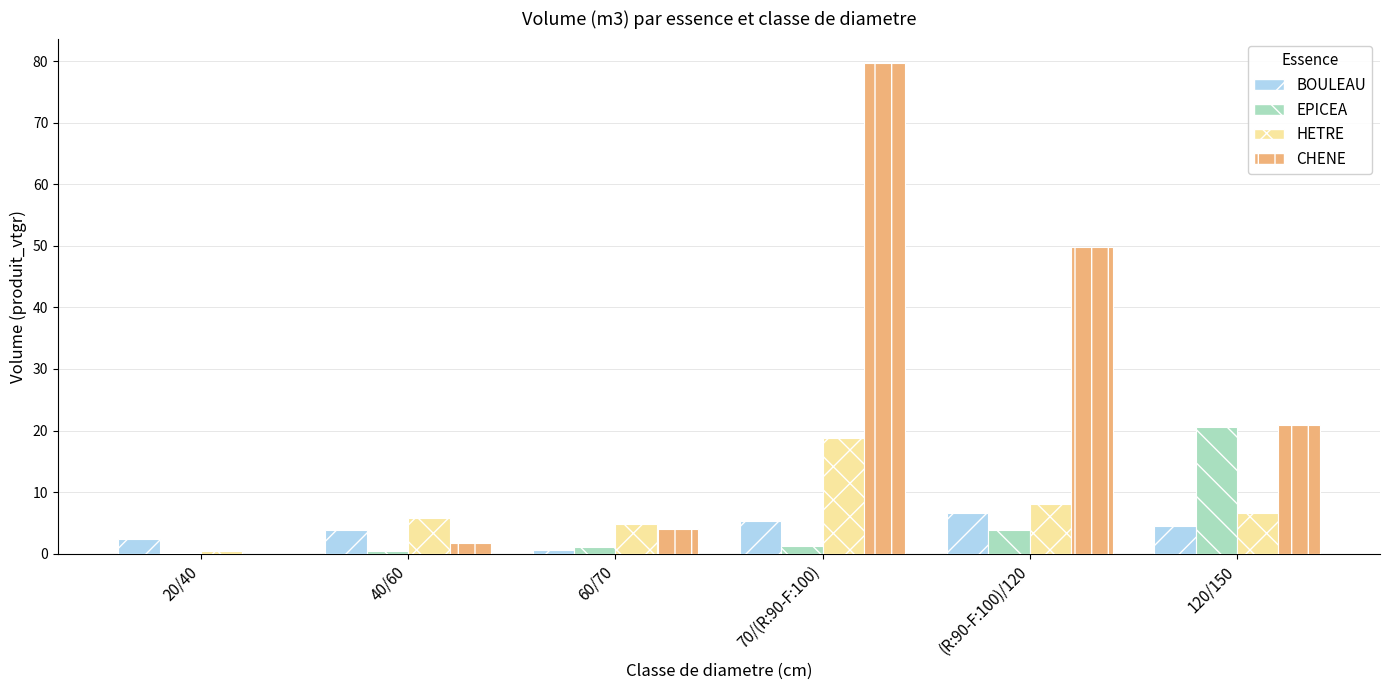

What is the maximum value for EPICEA?

20.6